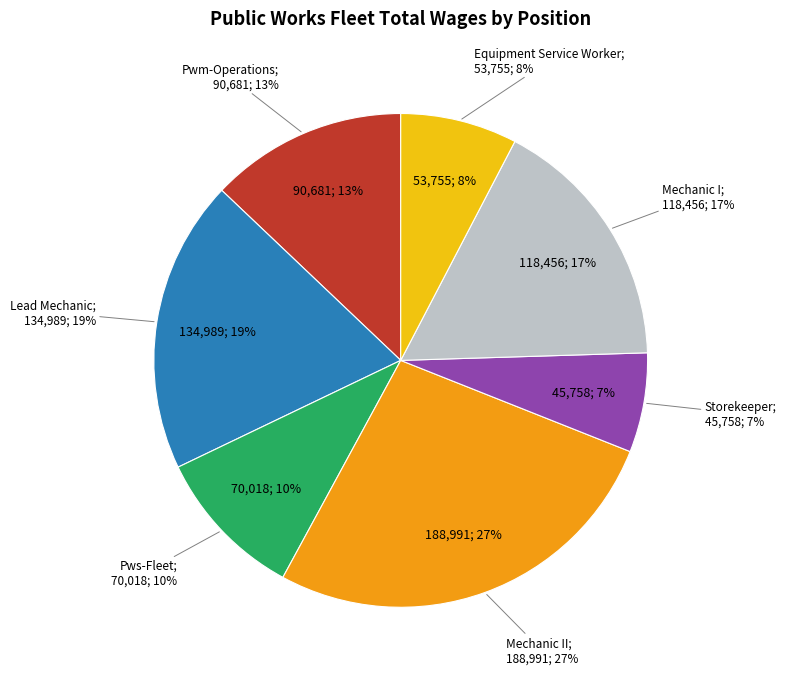

To the nearest percent, what is the difference between the Lead Mechanic and Pwm-Operations slice percentages?

6%